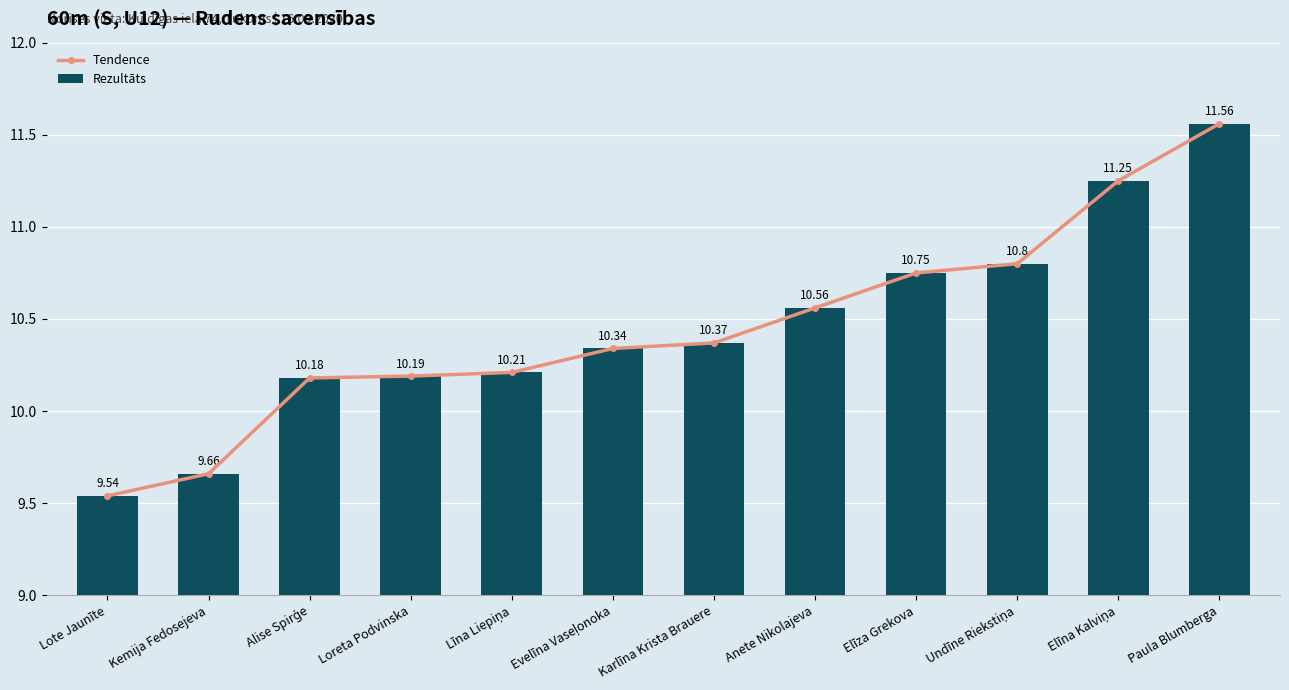

List the series in order of their peak value, lowest first.

Tendence, Rezultāts